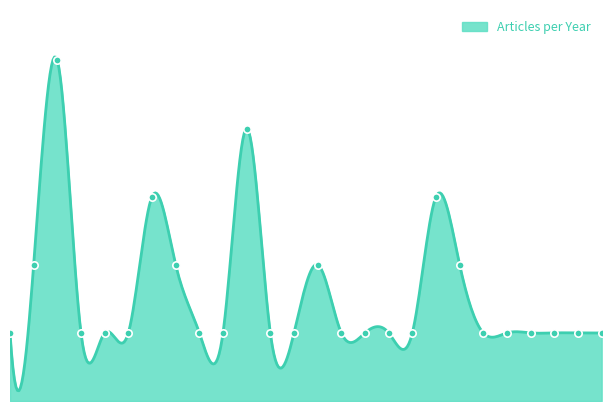

Between 1896 and 1981, which is larger?

1896